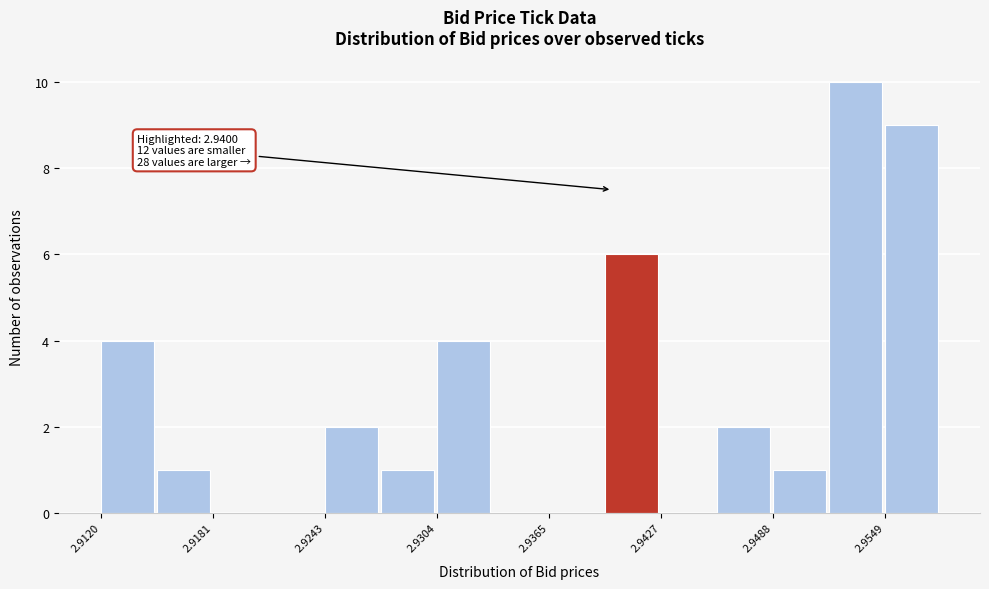

Around what value on the x-axis is the tallest bar? Give the approximate position of its centre, as read against the axis.

2.953